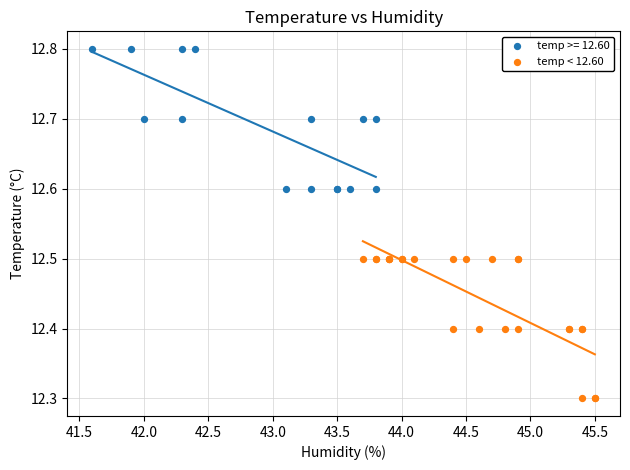

Which series contains the lowest Y value?

temp < 12.60